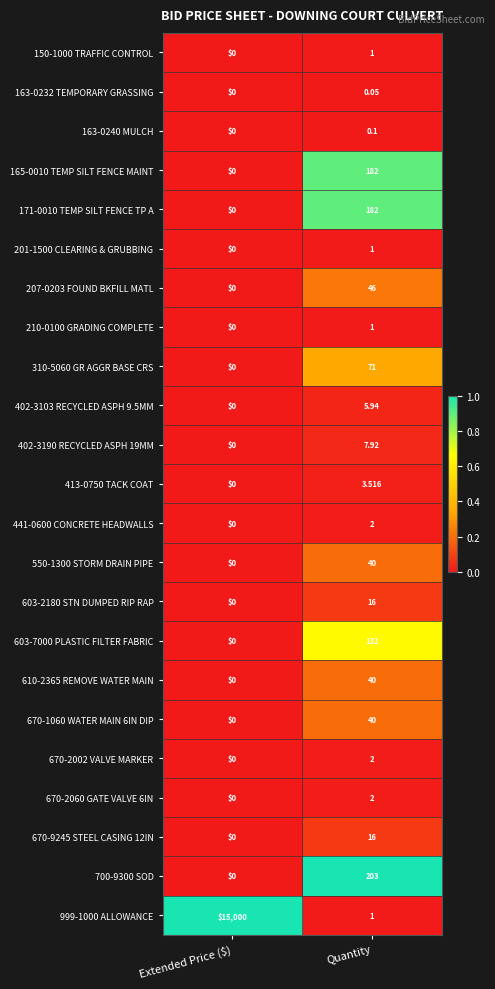

Rank the categories by 550-1300 STORM DRAIN PIPE value from lowest to highest.

Extended Price ($), Quantity